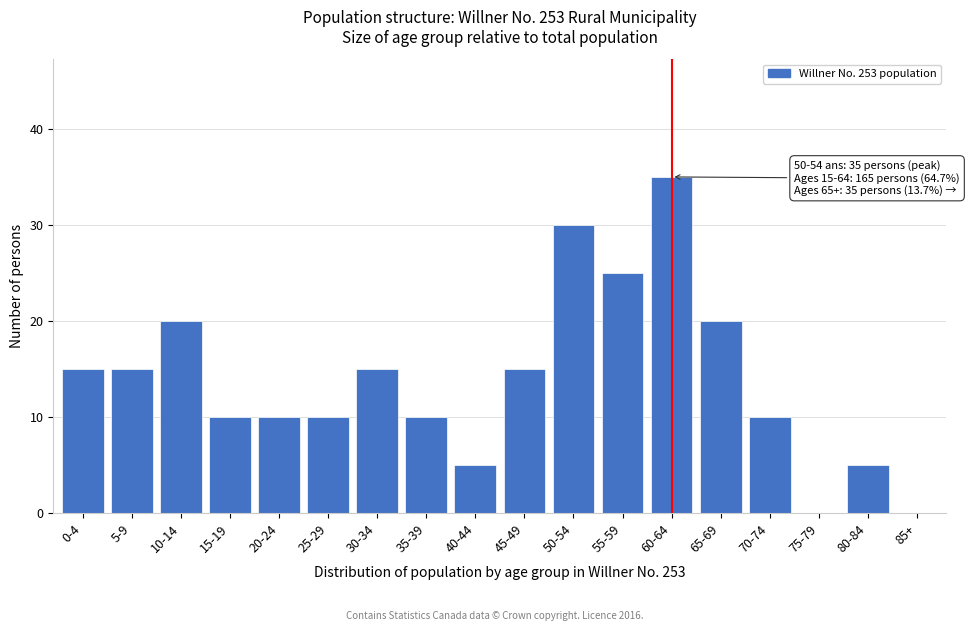

Reading right to left, extract all data points from this chart.

85+=0	80-84=5	75-79=0	70-74=10	65-69=20	60-64=35	55-59=25	50-54=30	45-49=15	40-44=5	35-39=10	30-34=15	25-29=10	20-24=10	15-19=10	10-14=20	5-9=15	0-4=15